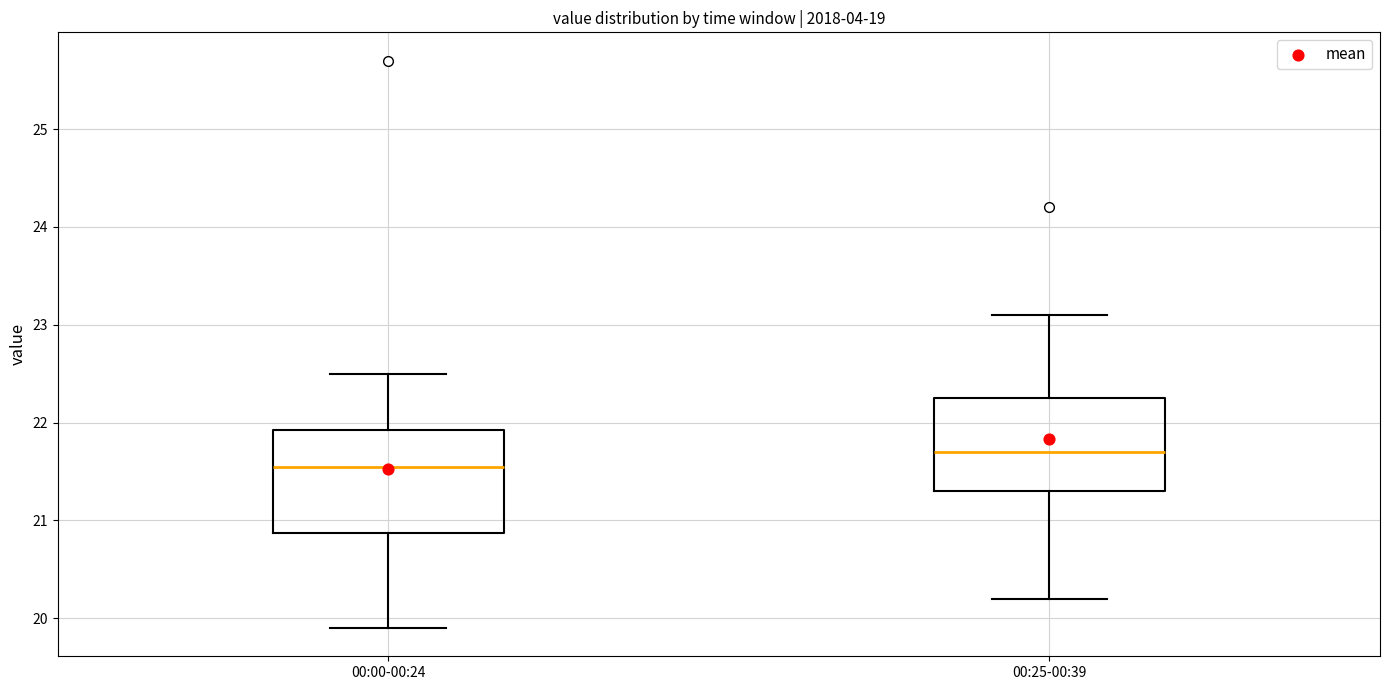

Reading left to right, transcribe this box plot: for each box, give where its median line is, the range the box spans, and where its two whiskers end, as read against the y-axis. The values are not printed on the chart, so give them approximately, as read against the axis.

00:00-00:24: median 21.6, box 20.9 to 21.9, whiskers 19.9 to 22.5
00:25-00:39: median 21.7, box 21.3 to 22.3, whiskers 20.2 to 23.1